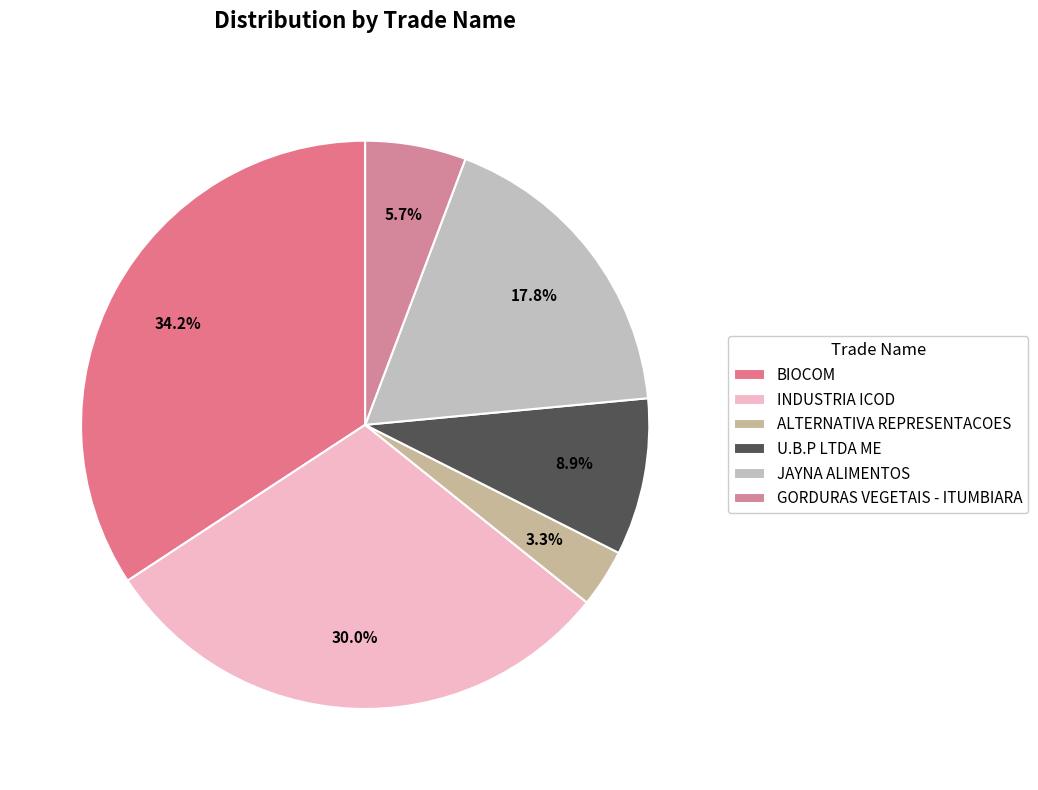

Does GORDURAS VEGETAIS - ITUMBIARA represent more than half of the total?

No